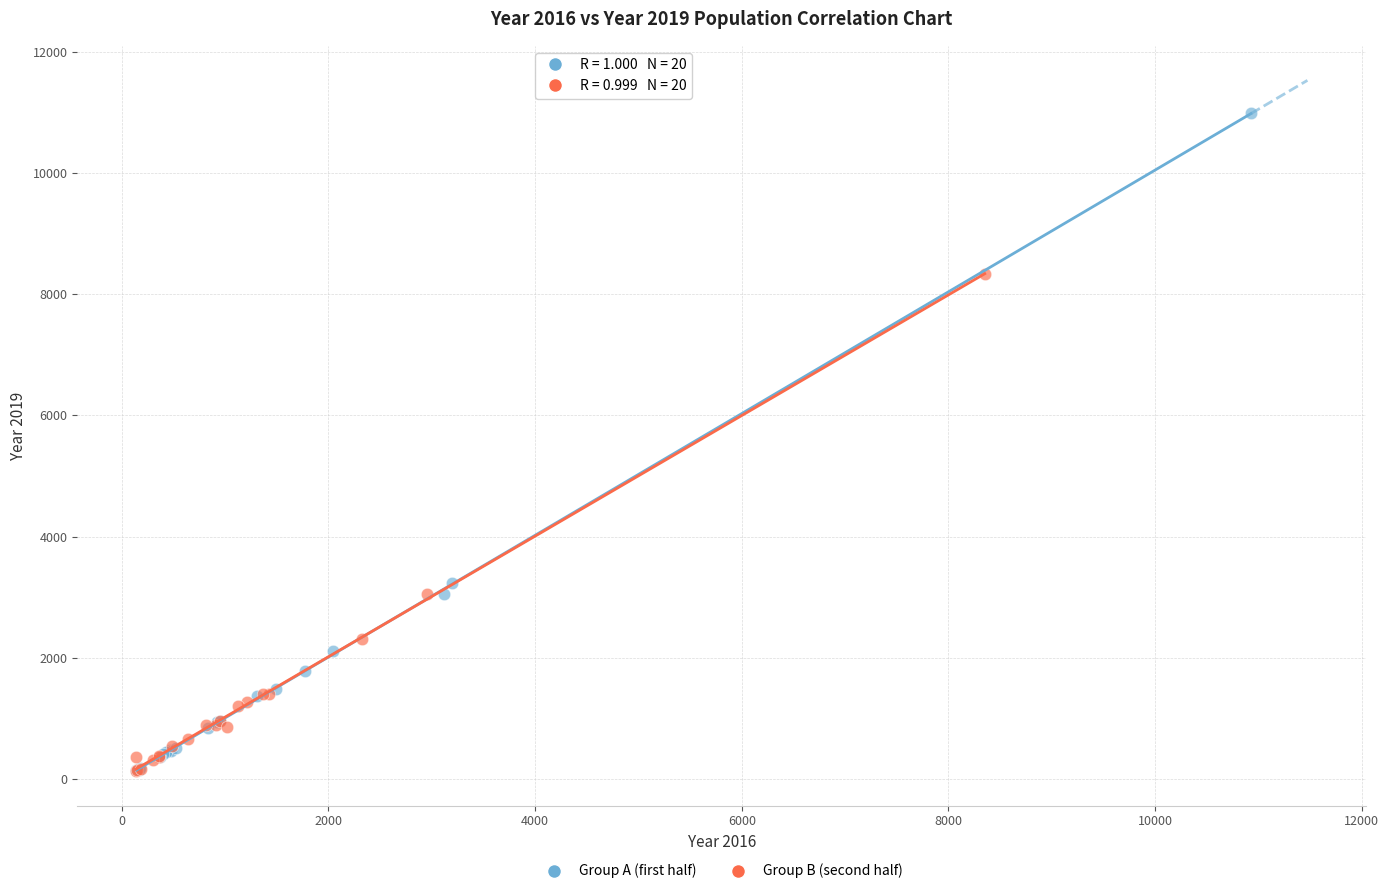

Which series has the widest spread of Y values?

Group A (first half)